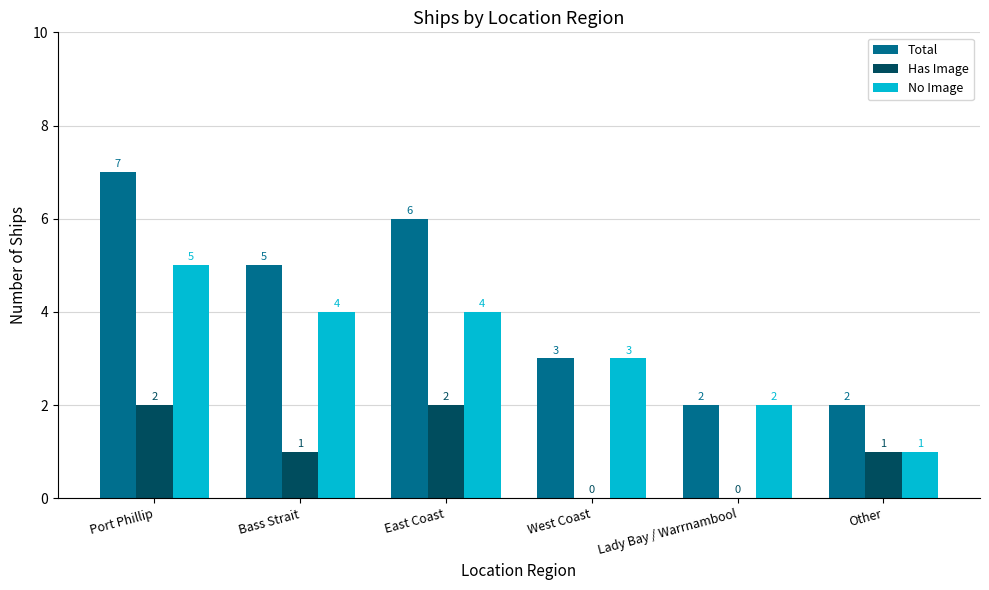

Where is No Image nearest to the value 3?

West Coast